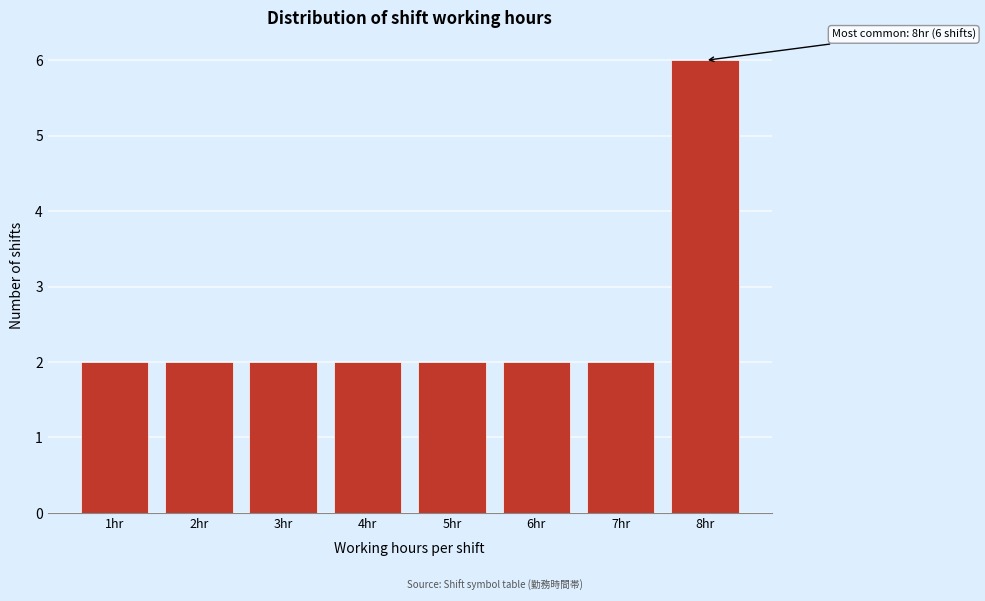

Which range on the x-axis has the tallest bar?

7.5 to 8.5